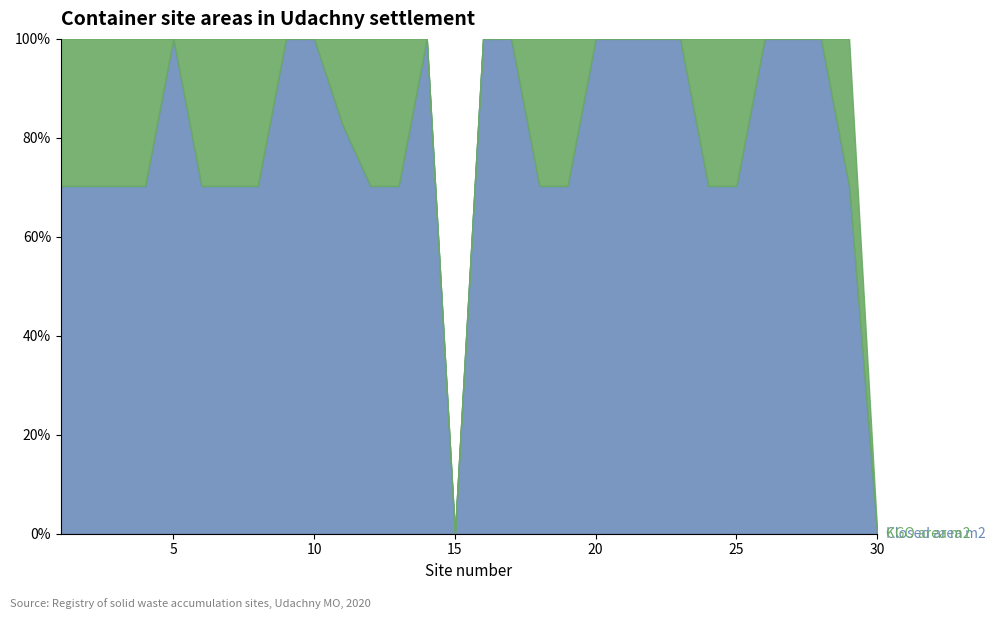

At how many categories does at least one series exceed 4?

28